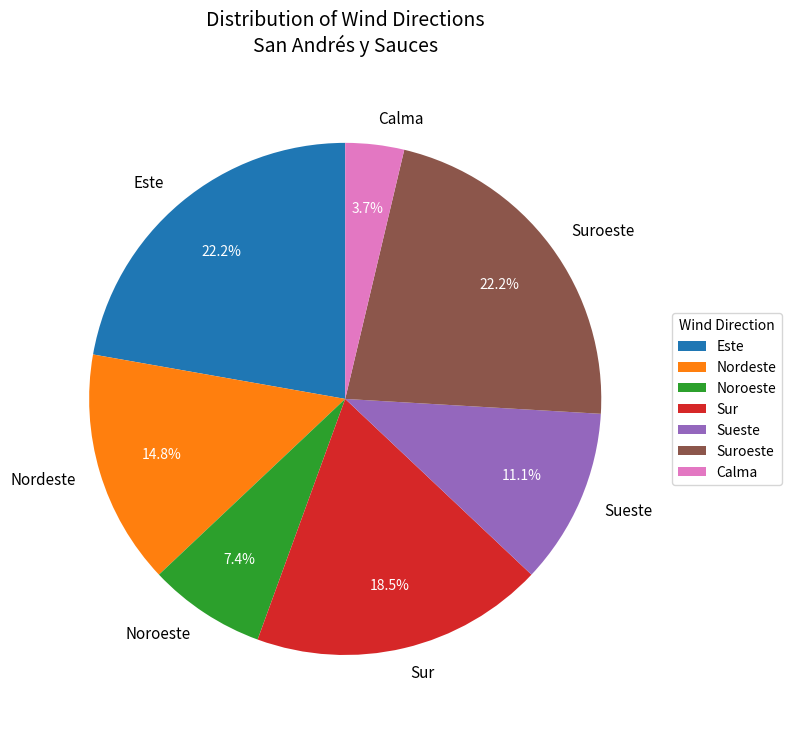

How many segments does this pie chart have?

7